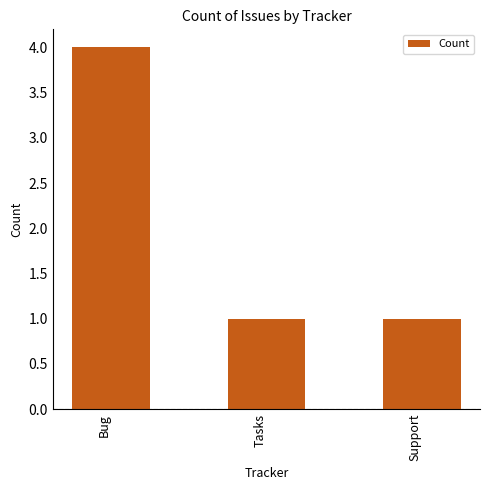

Reading left to right, extract all data points from this chart.

4	1	1